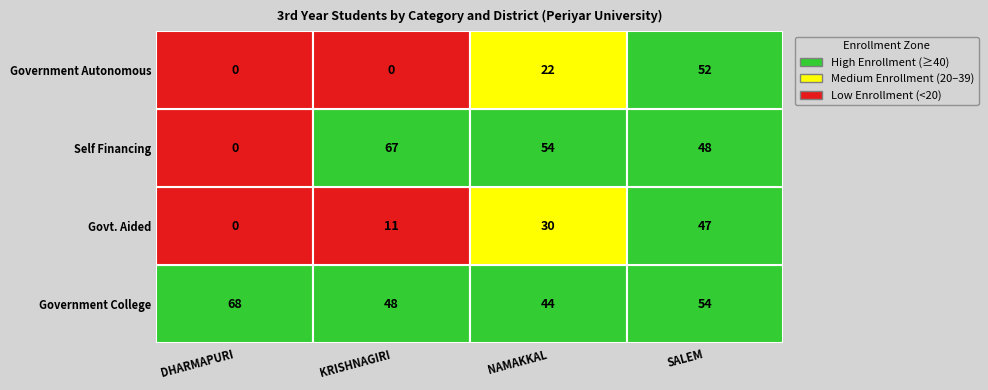

Reading right to left, transcribe all the data shown in this chart.

DHARMAPURI: Government Autonomous=0	Self Financing=0	Govt. Aided=0	Government College=68
KRISHNAGIRI: Government Autonomous=0	Self Financing=67	Govt. Aided=11	Government College=48
NAMAKKAL: Government Autonomous=22	Self Financing=54	Govt. Aided=30	Government College=44
SALEM: Government Autonomous=52	Self Financing=48	Govt. Aided=47	Government College=54